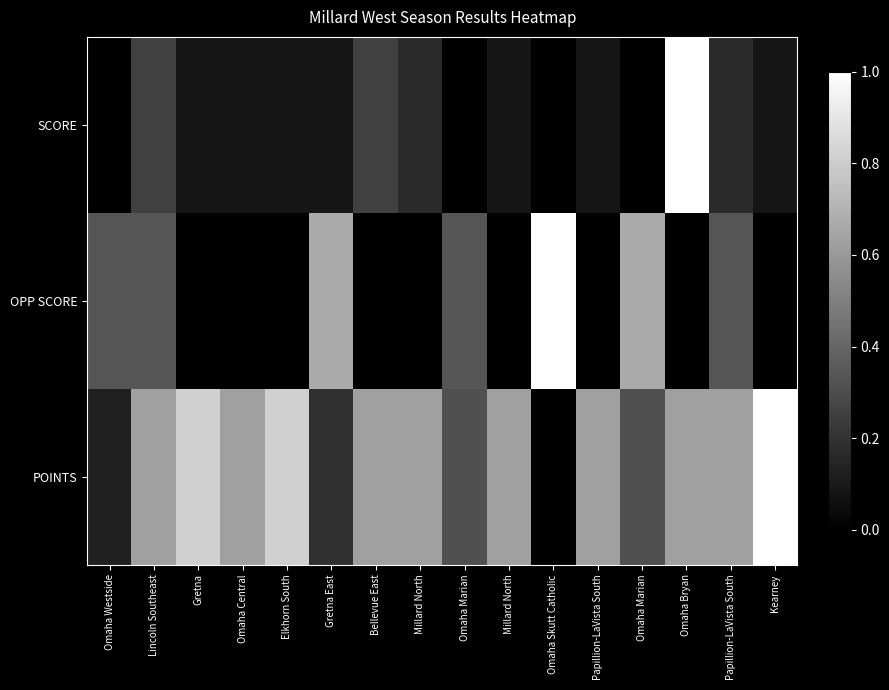

At how many categories does at least one series exceed 0?

16